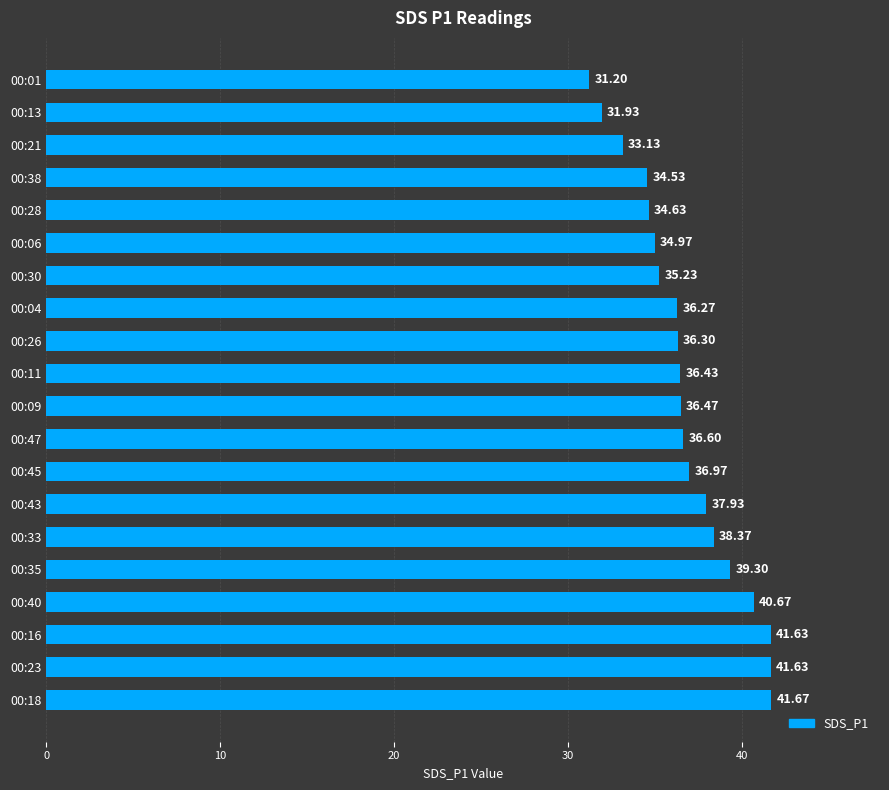

What is the change in value from 00:35 to 00:33?

-0.9